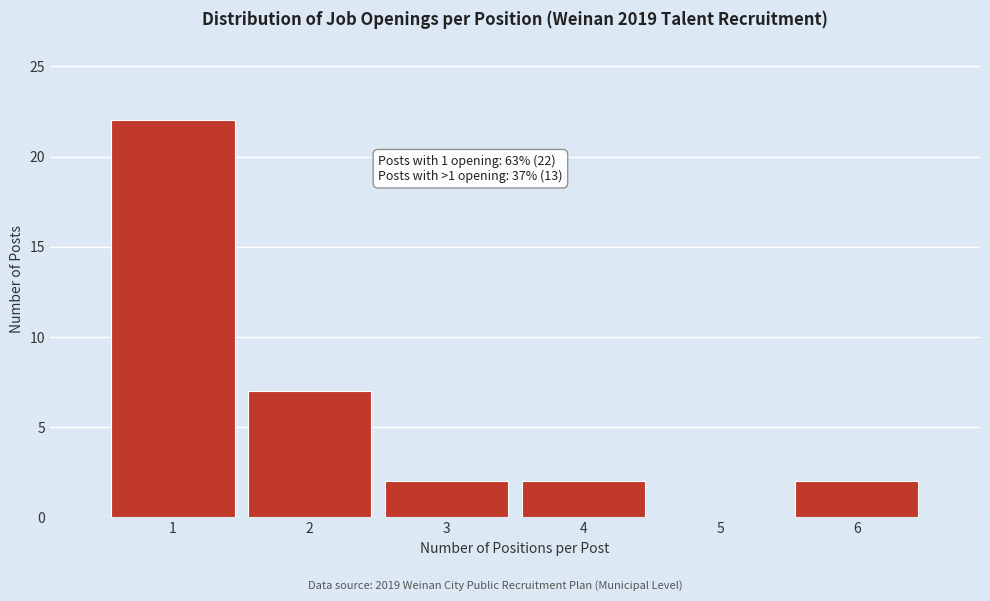

Reading left to right, list all the values displayed in this chart.

1=22	2=7	3=2	4=2	5=0	6=2